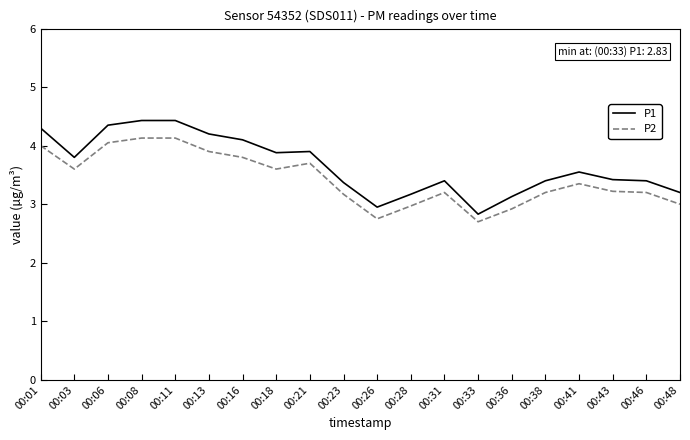

What is the sum of all P1 values?

73.2